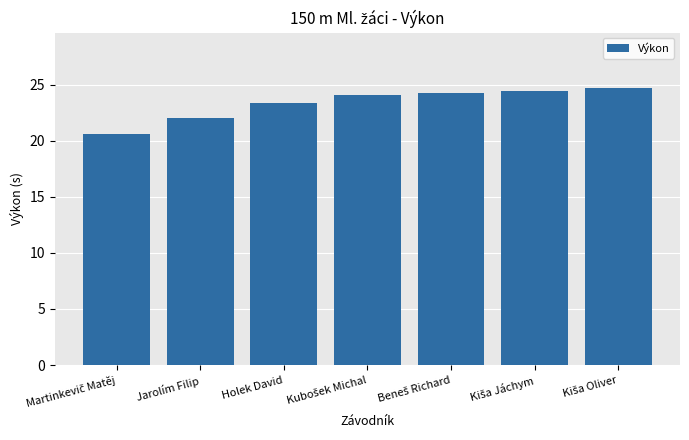

Reading left to right, extract all data points from this chart.

20.6	22.0	23.4	24.1	24.3	24.4	24.7